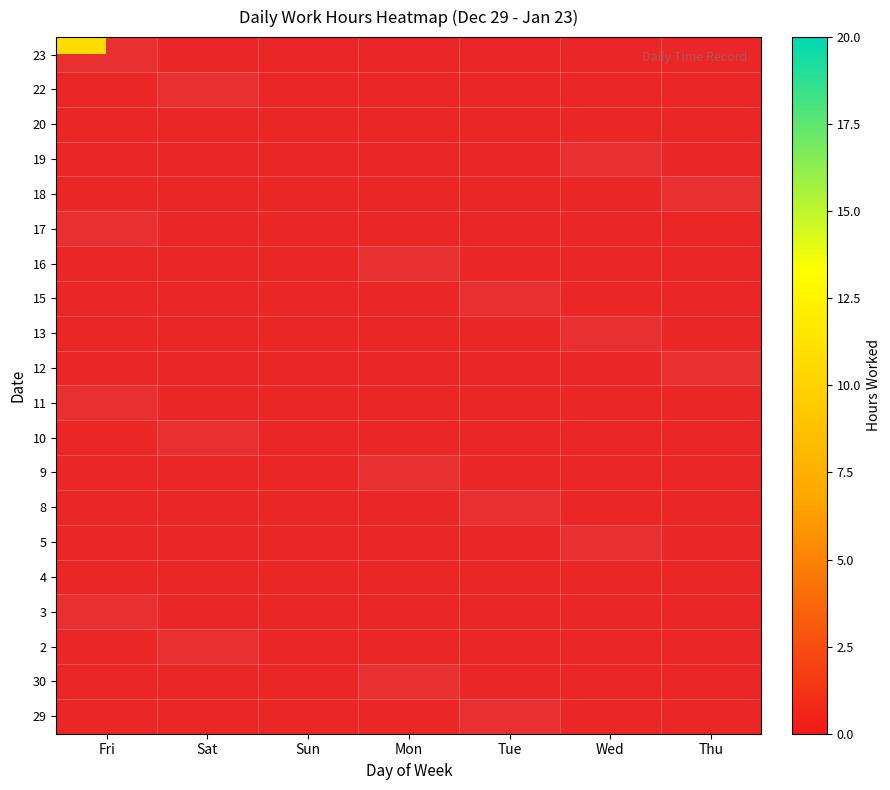

Between Mon and Sat, which is larger?

Sat